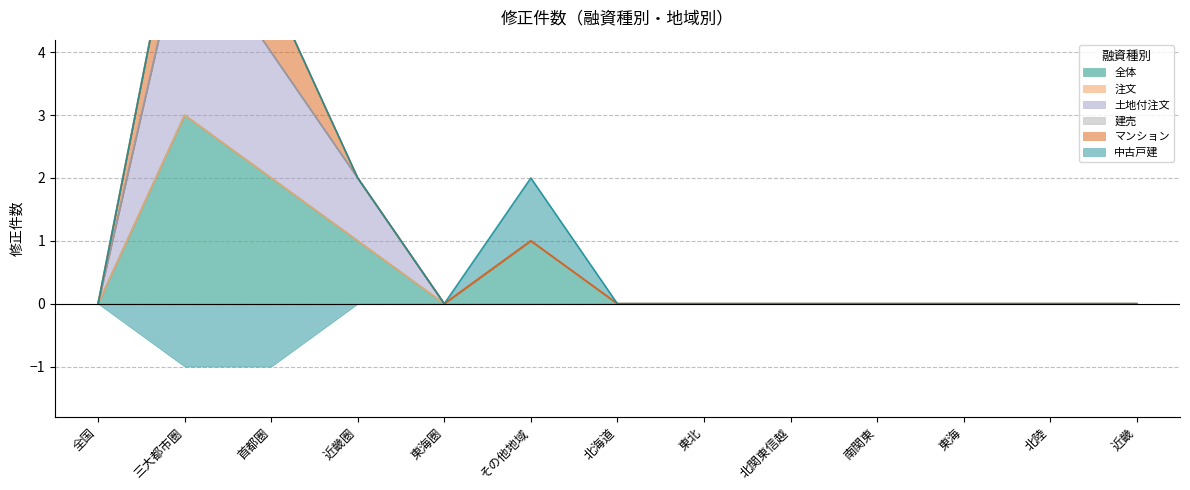

How many interior local peaks does the 全体 series have?

2